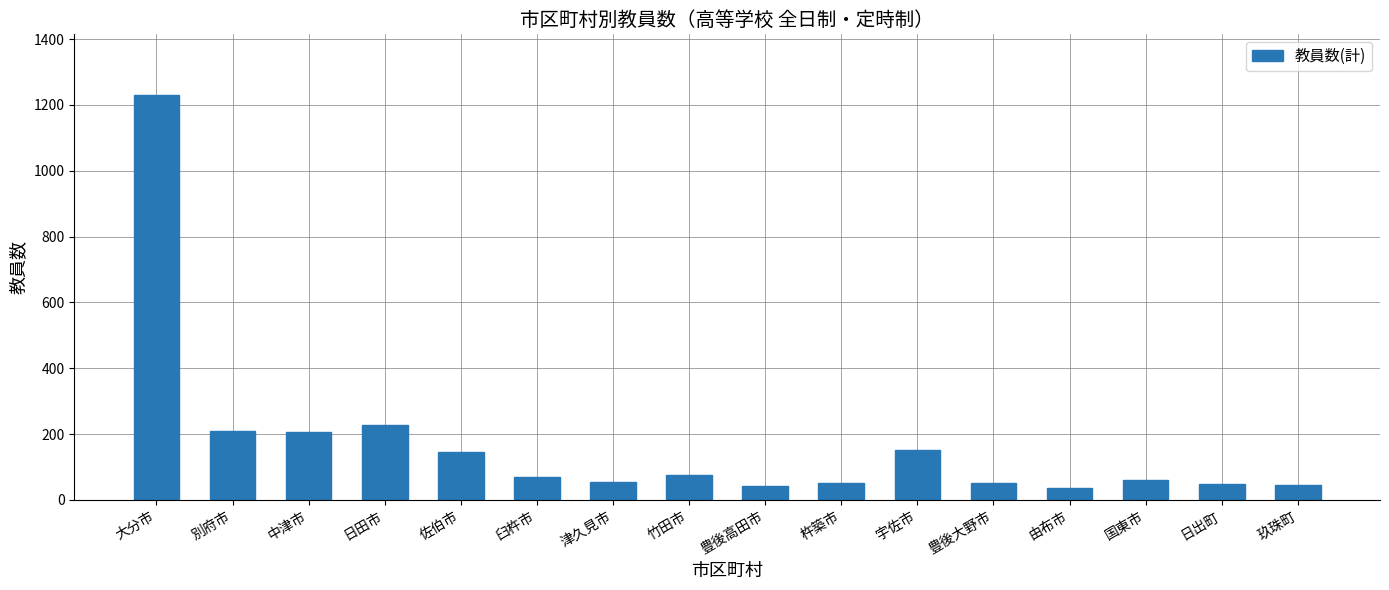

Which category has the highest value across all series?

大分市